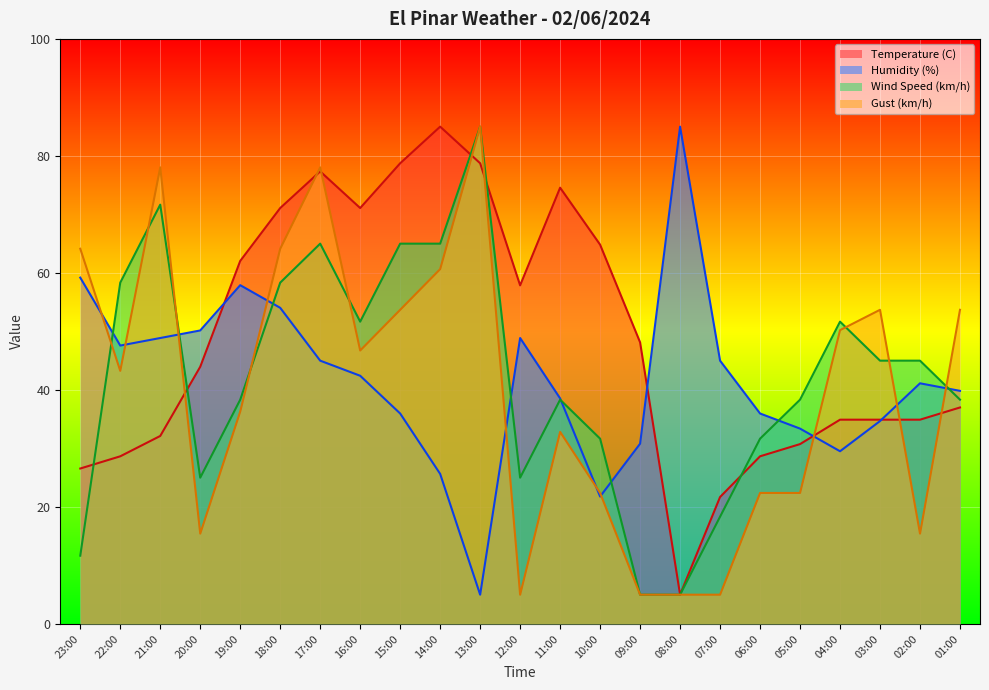

What is the label of the 13th point from the left?

11:00